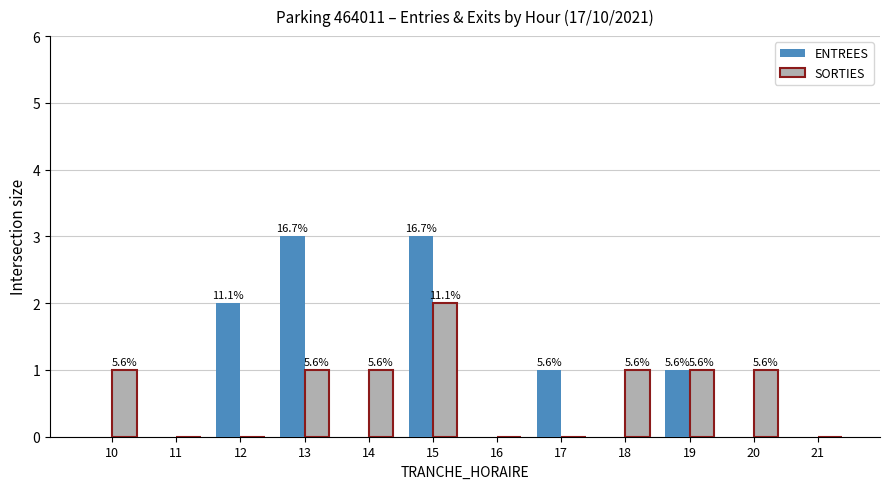

What is the difference between the second highest and minimum values in the SORTIES series?

1